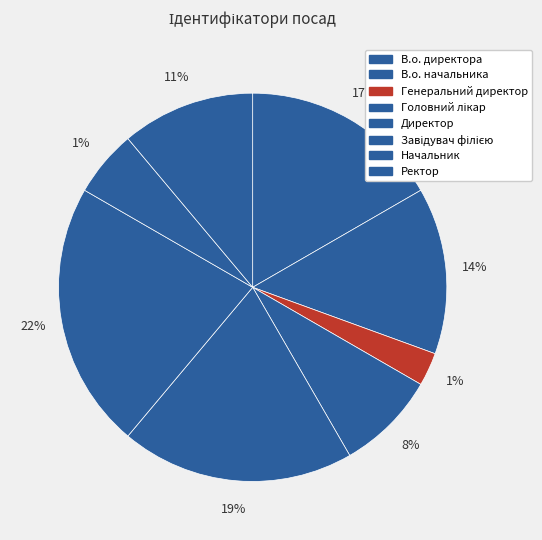

To the nearest percent, what is the combined percentage of В.о. директора and Завідувач філією?

39%